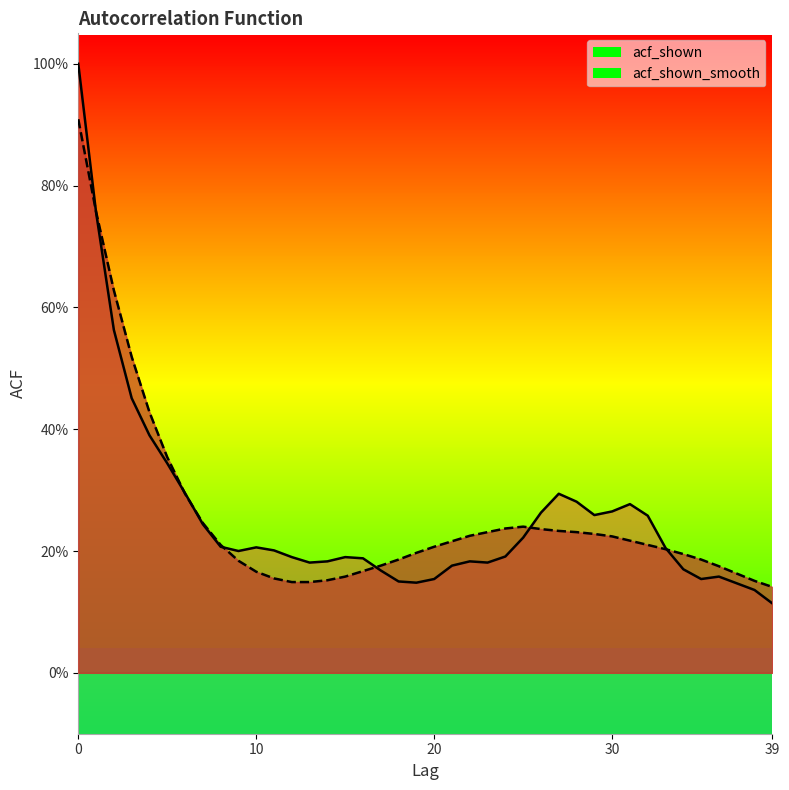

True or false: acf_shown has a value of 0.4 at 26.

False